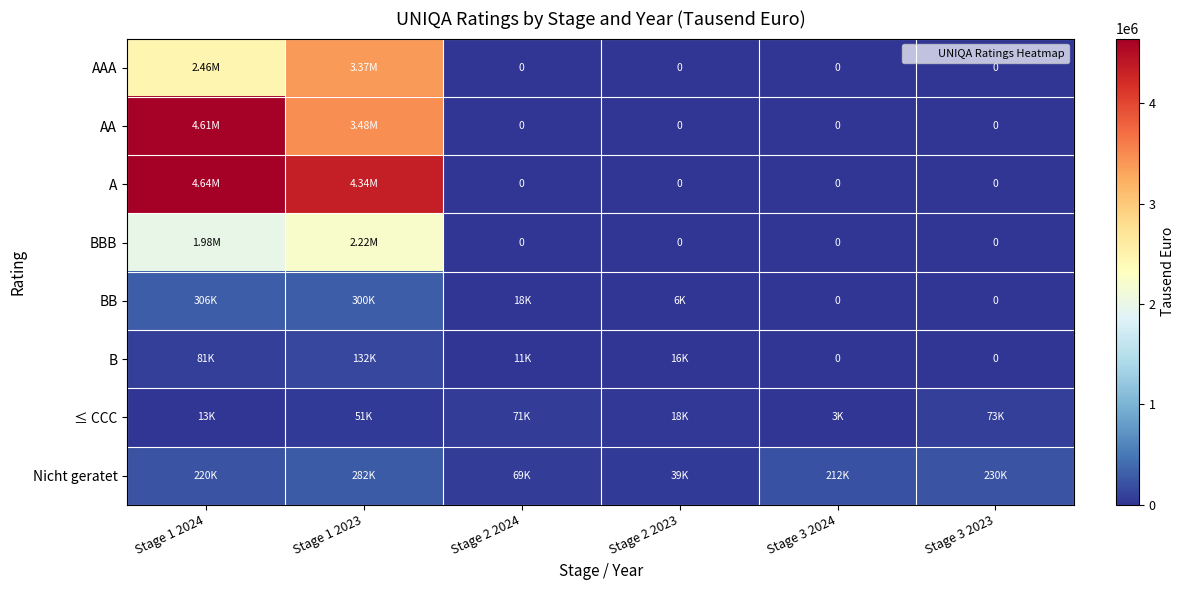

What is the highest value of the A series?

4642226